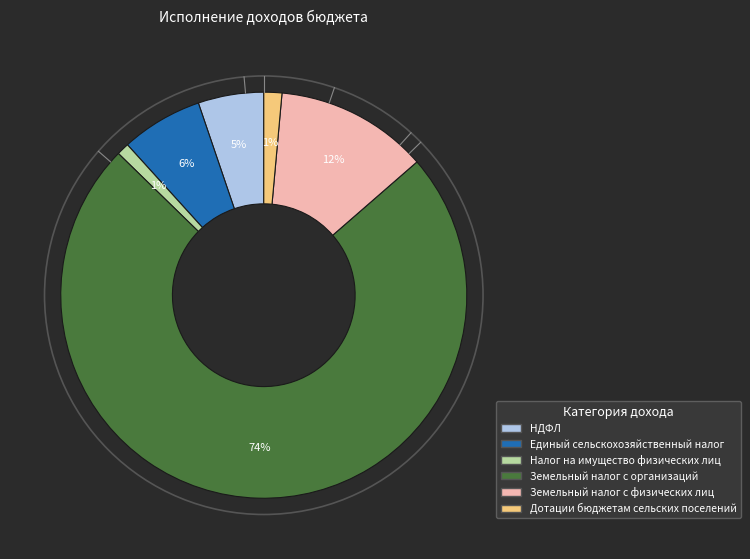

Is there a majority slice in this chart?

Yes